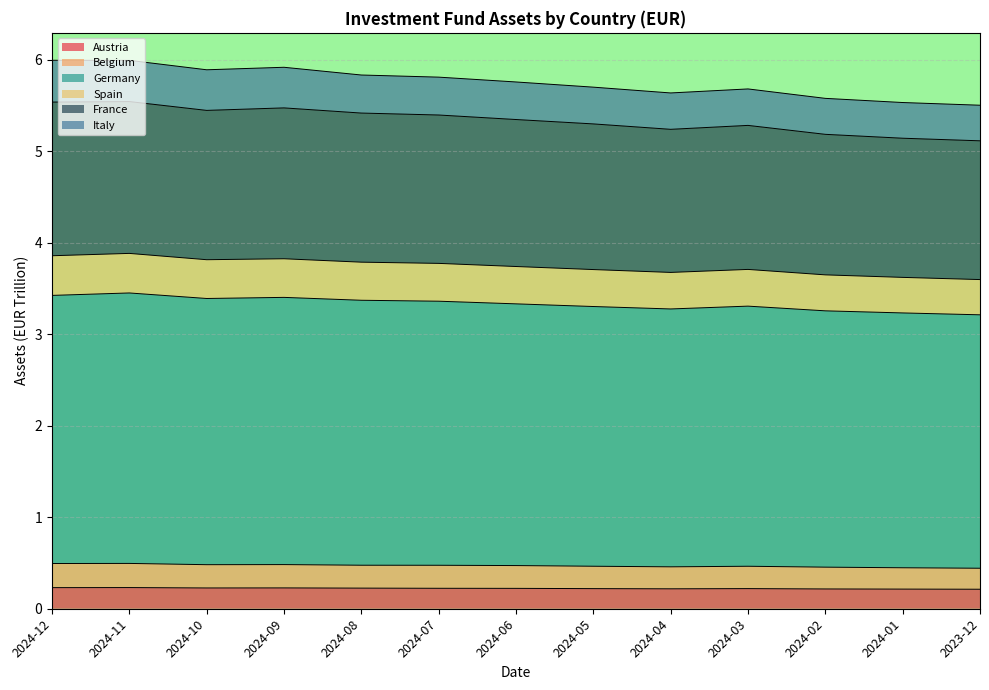

Does the chart display data point markers on the line(s)?

No